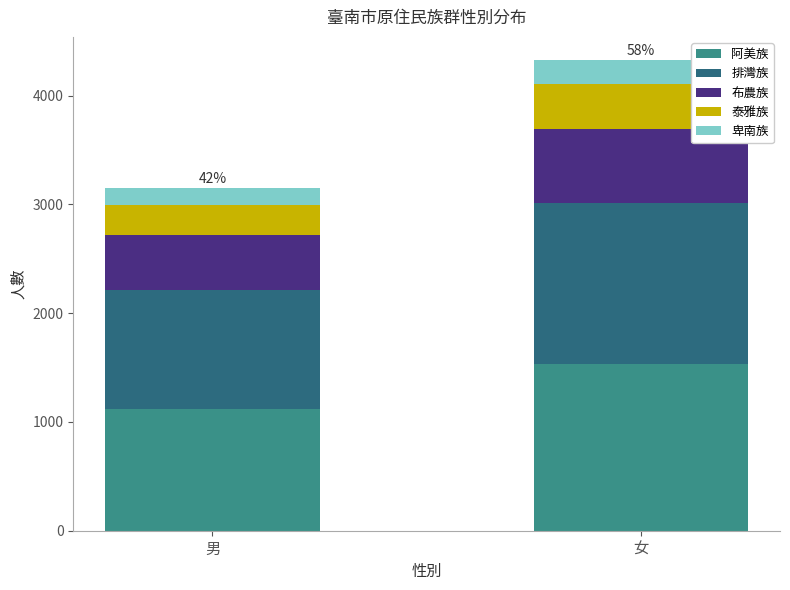

True or false: 阿美族 has a value of 1534 at 女.

True